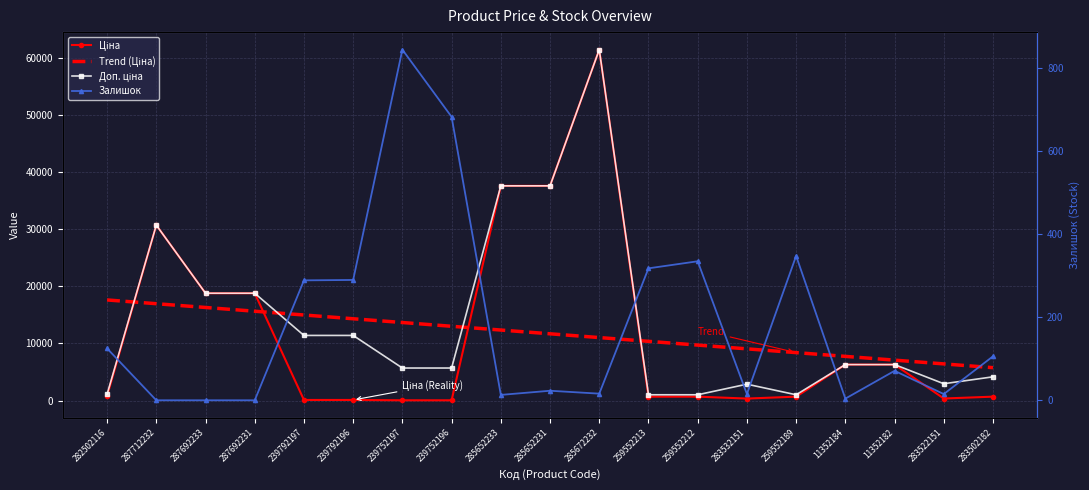

List the labels in order of Залишок value, smallest first.

287712232, 287692233, 287692231, 11352184, 285652233, 283532151, 283522151, 285672232, 285652231, 11352182, 283502182, 282502116, 239792197, 239792196, 259552213, 259552212, 259552189, 239752196, 239752197